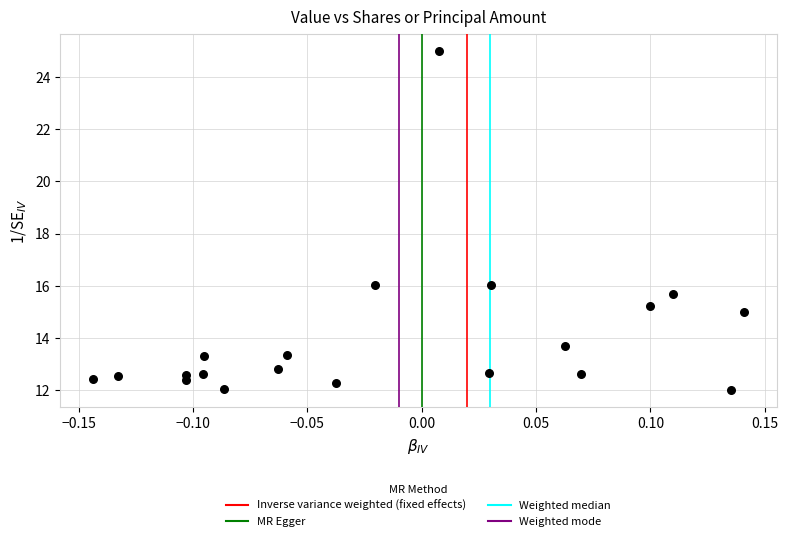

What is the range of X values (max minus min)?

0.3